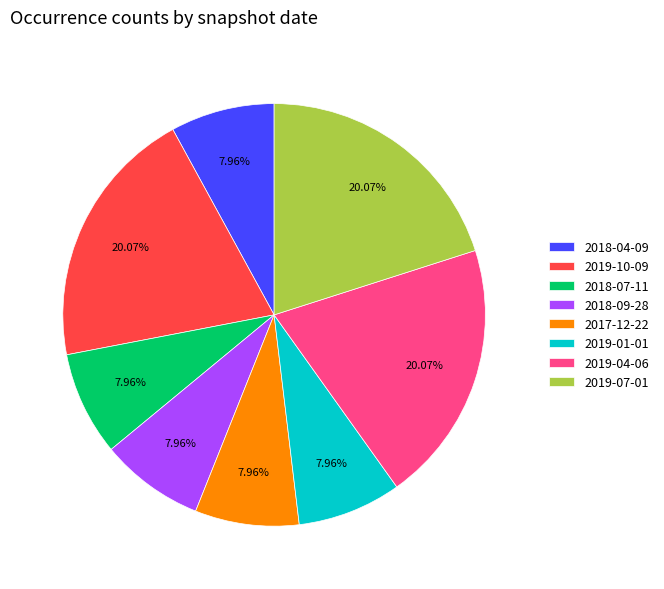

Which has a higher value, 2019-04-06 or 2018-07-11?

2019-04-06